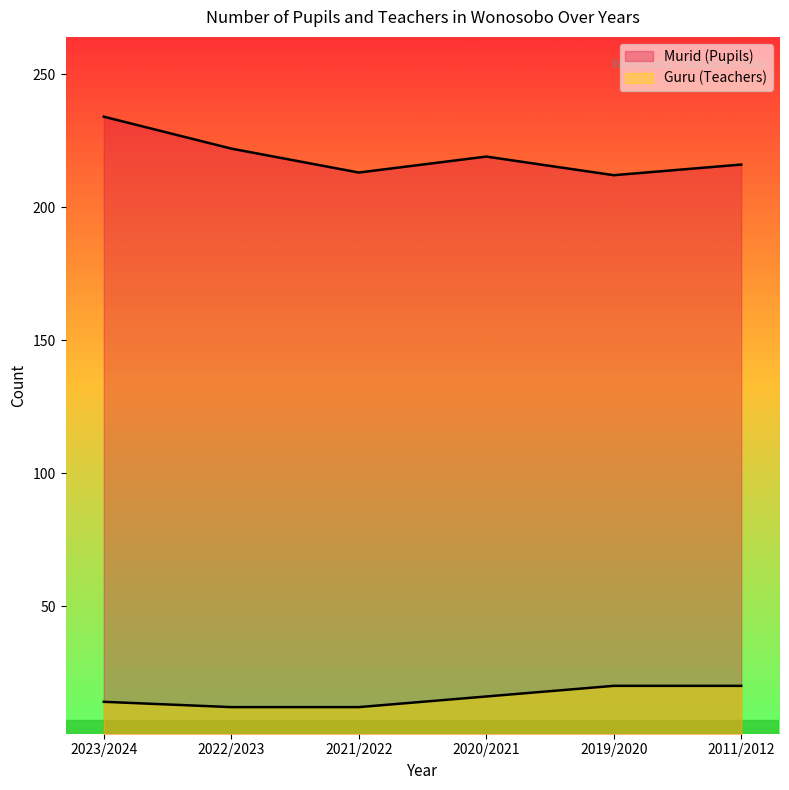

How many lines are shown in the chart?

2